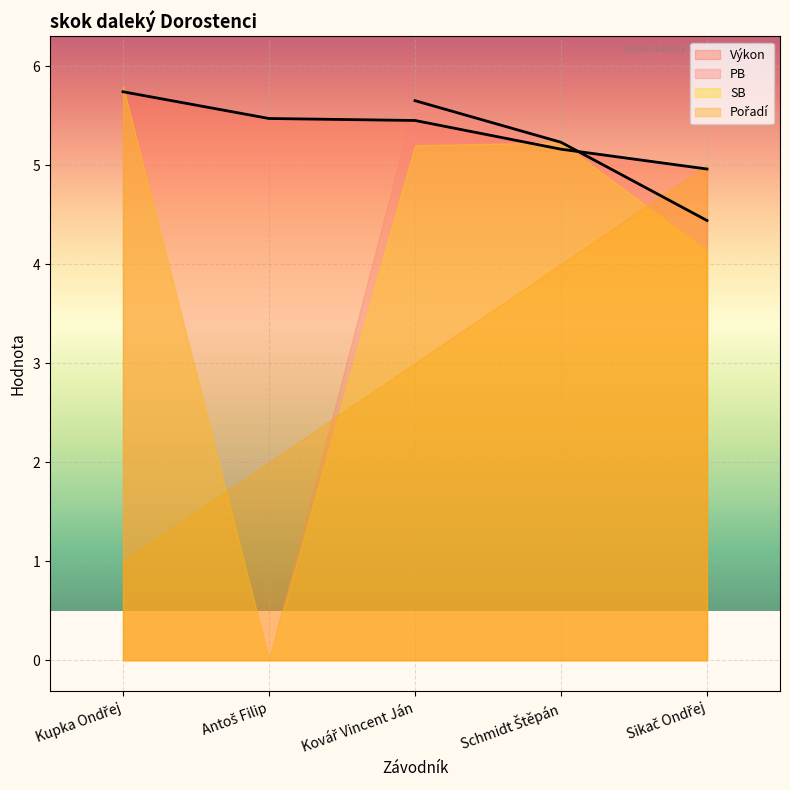

Which has a higher value, Antoš Filip or Kovář Vincent Ján?

Kovář Vincent Ján